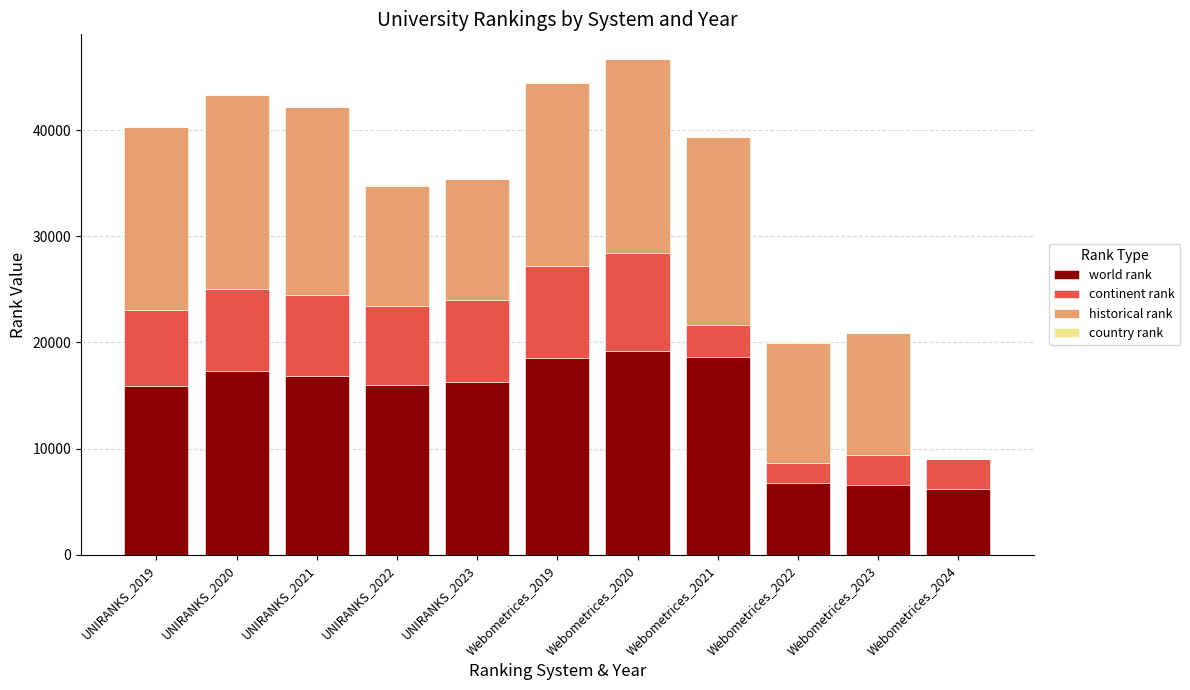

What is the highest value of the world rank series?

19222